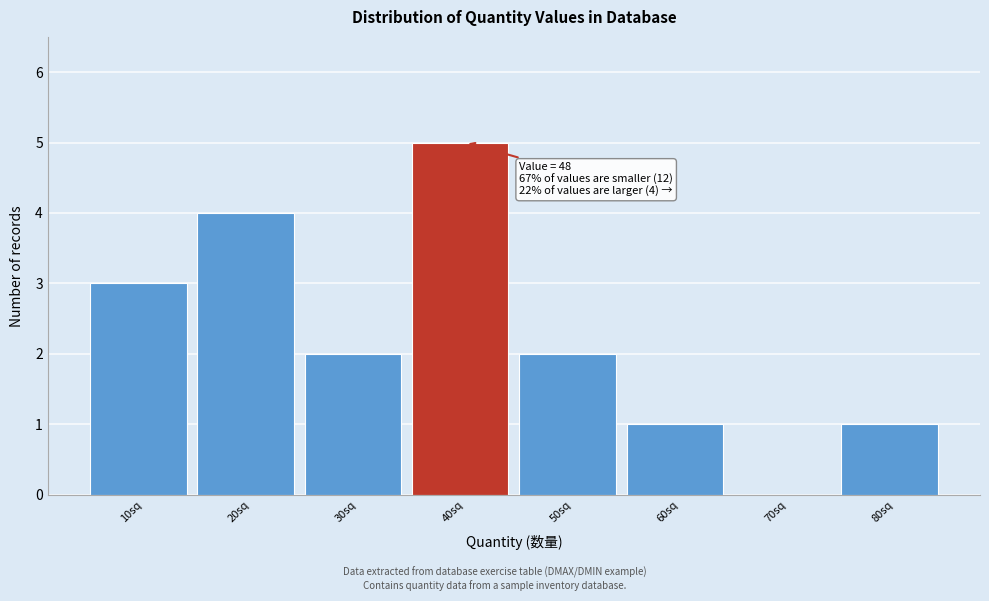

Reading left to right, transcribe all the data shown in this chart.

10sq=3	20sq=4	30sq=2	40sq=5	50sq=2	60sq=1	70sq=0	80sq=1